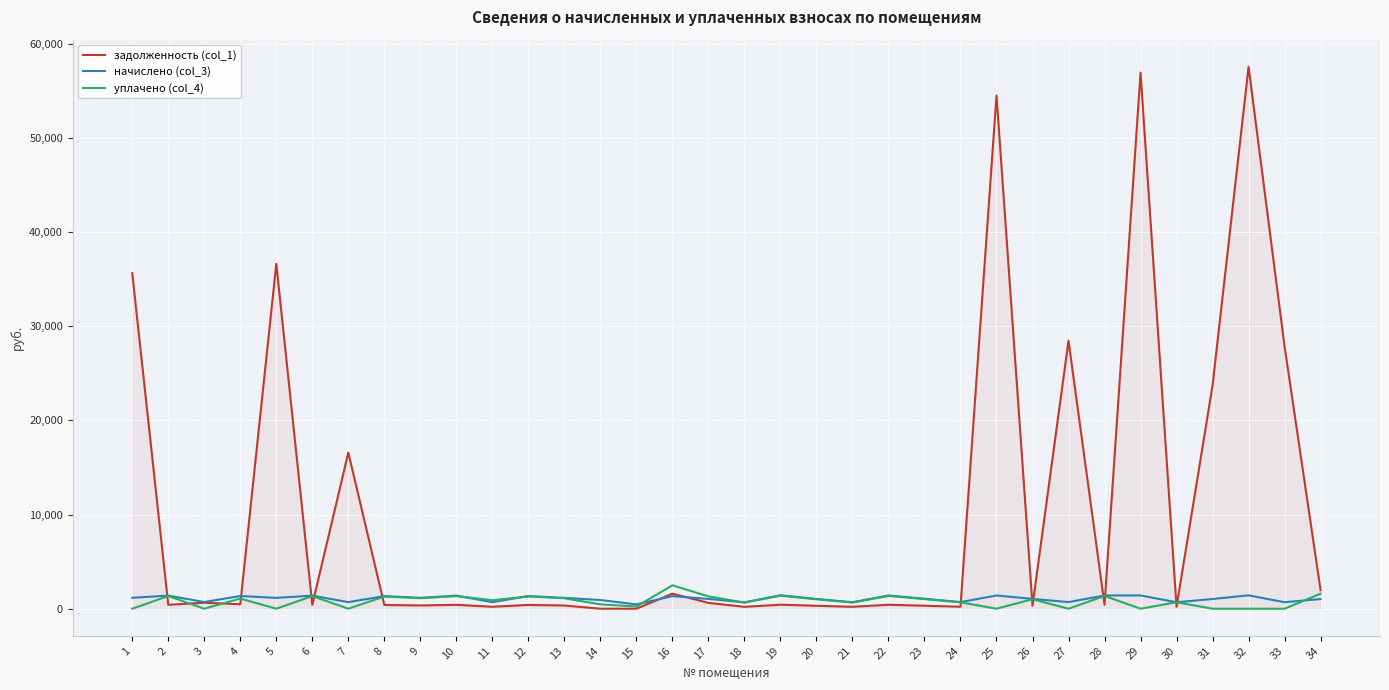

Which series has the largest total across all categories?

задолженность (col_1)